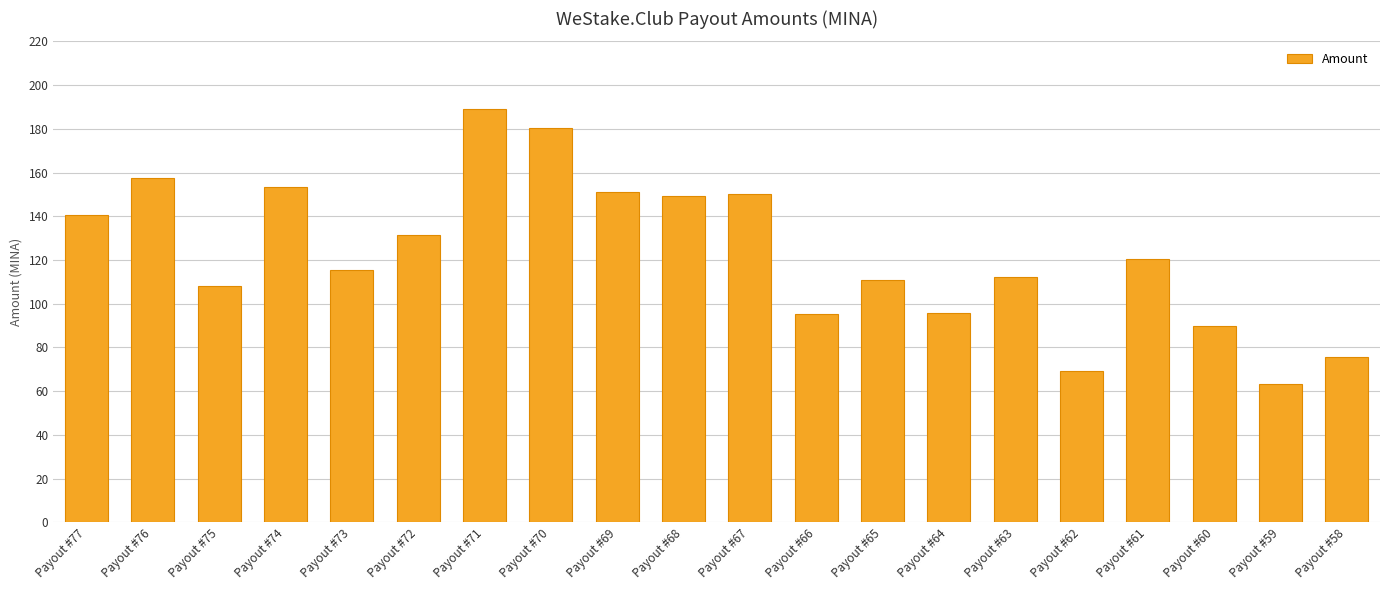

Is it true that the value at Payout #69 is 44.7?

False